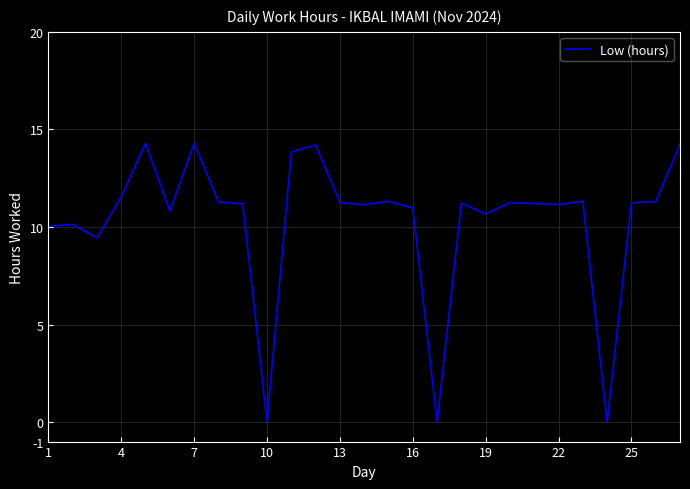

How many lines are shown in the chart?

1